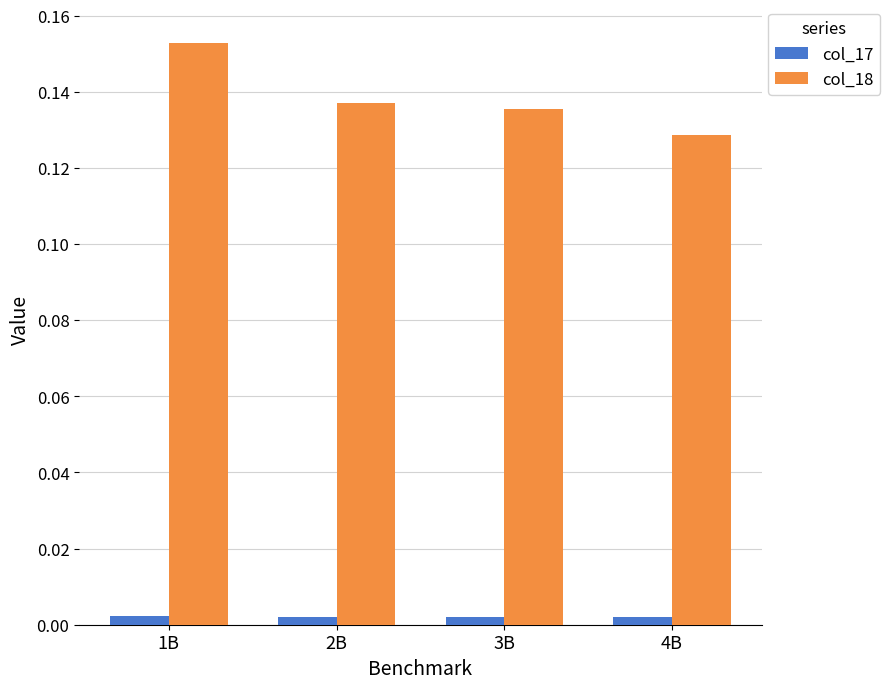

Count the col_17 values in the range 0 to 1.

4